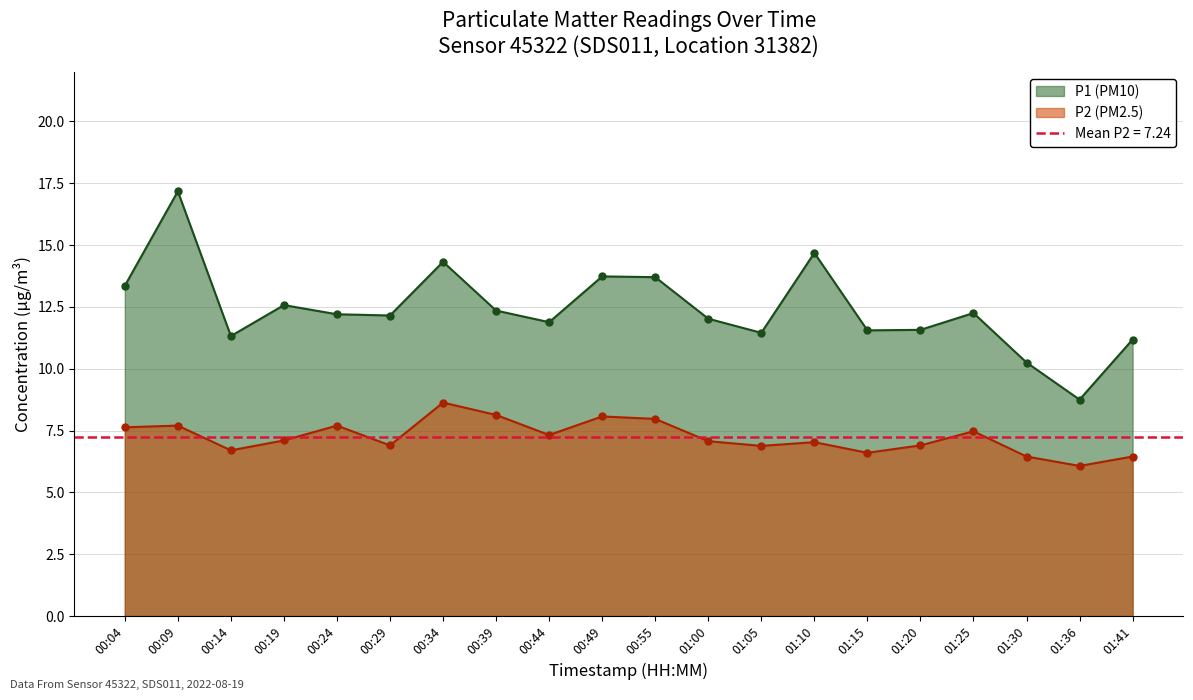

True or false: P2 (PM2.5) has more than 2 interior local peaks.

True